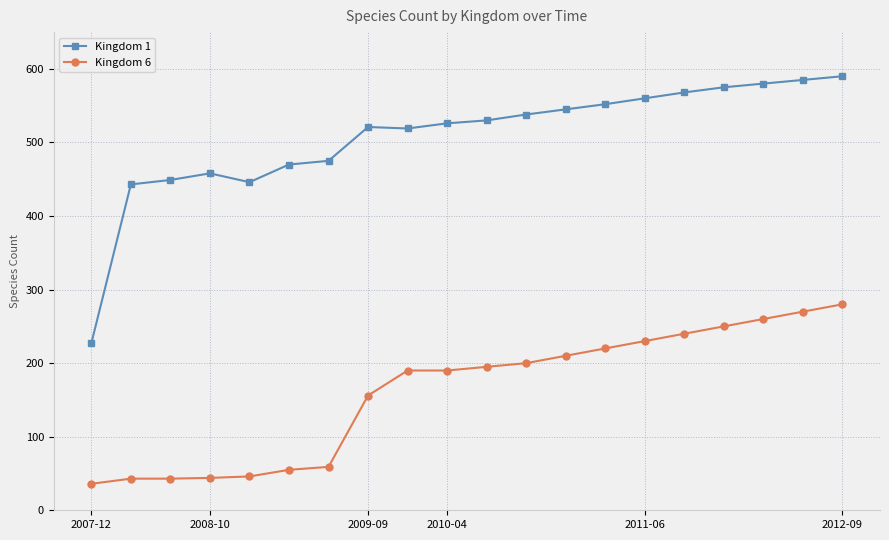

What are all the series names shown in the legend?

Kingdom 1, Kingdom 6